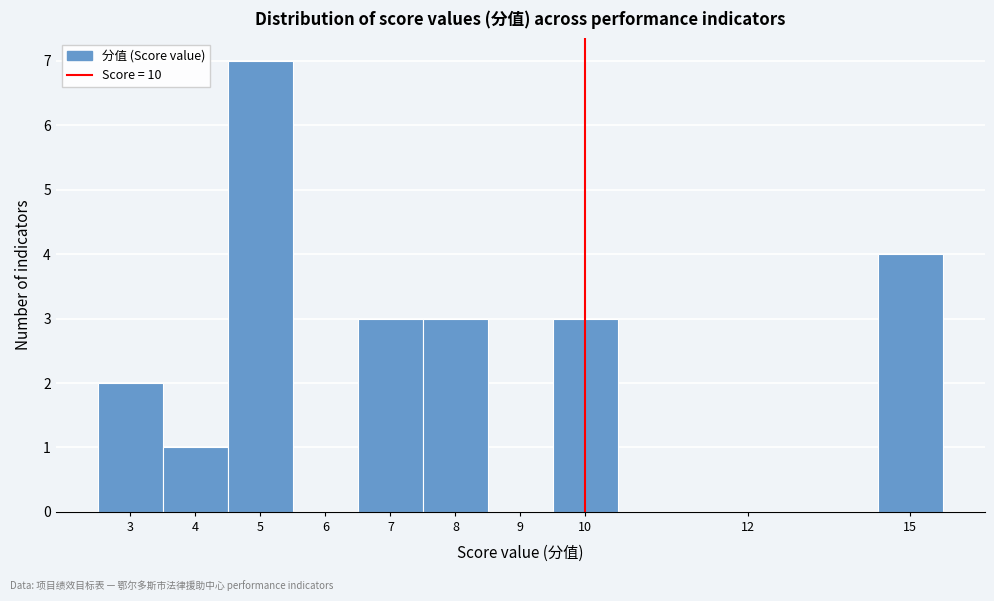

Reading left to right, transcribe all the data shown in this chart.

3=2	4=1	5=7	6=0	7=3	8=3	9=0	10=3	12=0	15=4